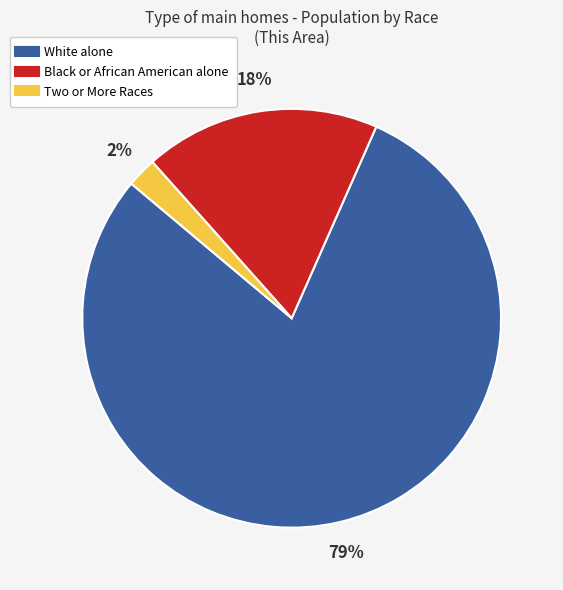

Does Black or African American alone account for over 50% of the chart?

No